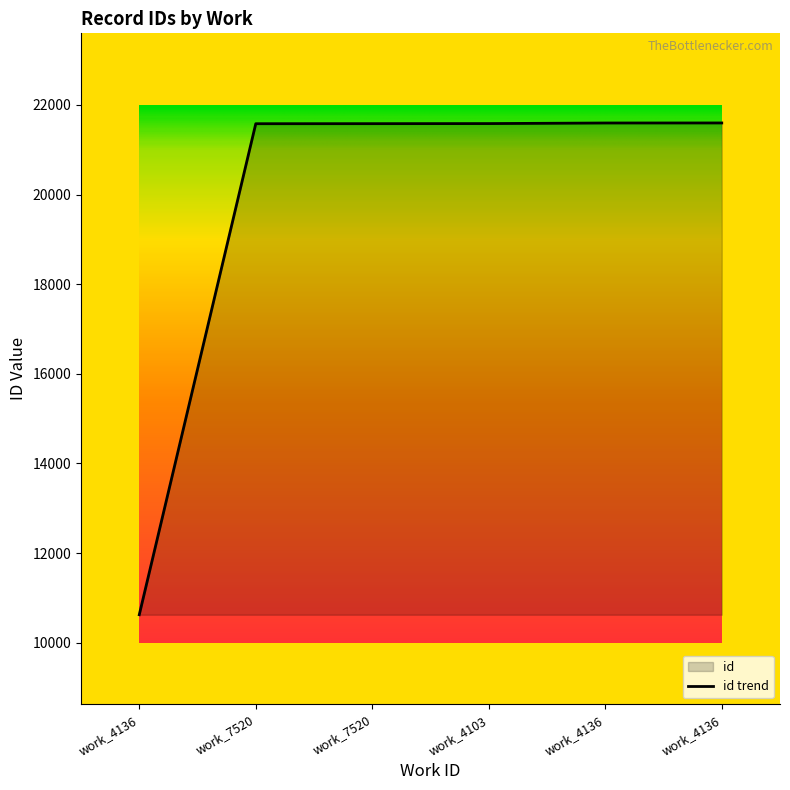

Is it true that the value at work_4103 is 21584?

True